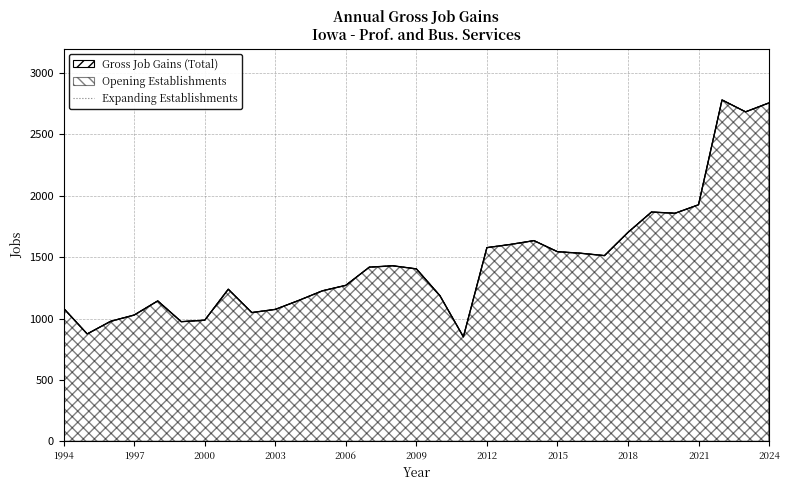

True or false: Gross Job Gains (Total) has more than 2 points higher than both neighbors.

True